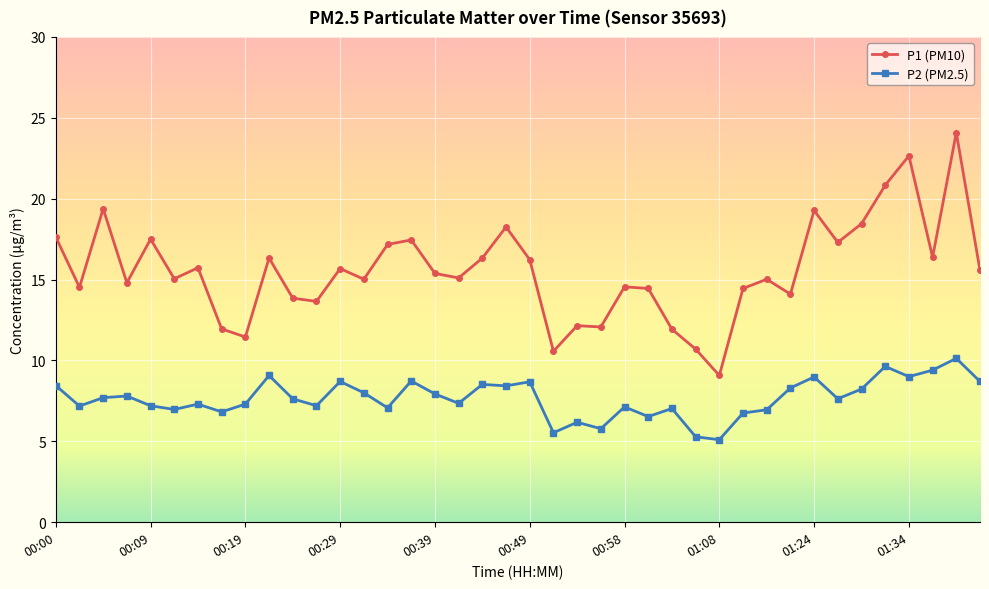

Which series has the largest range (max minus min)?

P1 (PM10)